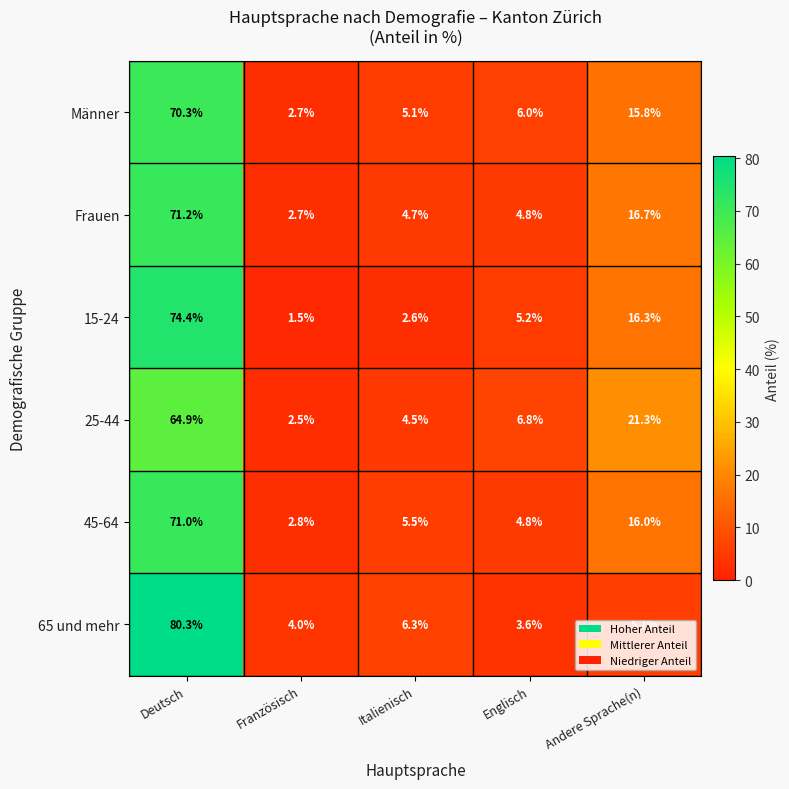

The value of 15-24 at Deutsch is 74.4. True or false?

True